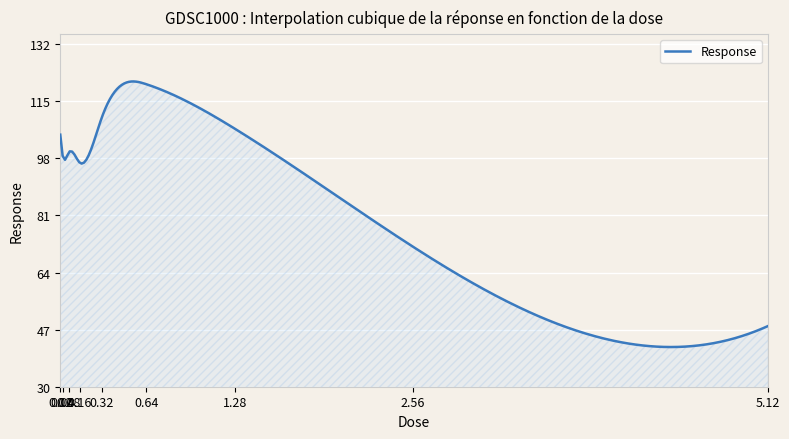

What is the minimum value shown in the chart?

41.8